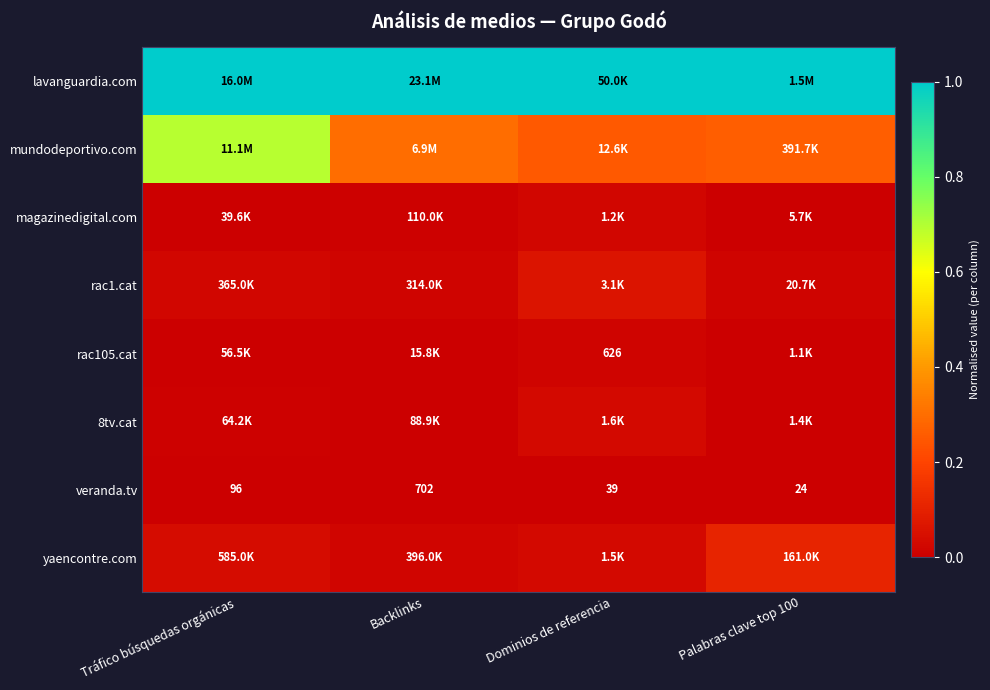

At how many categories does at least one series exceed 0?

4